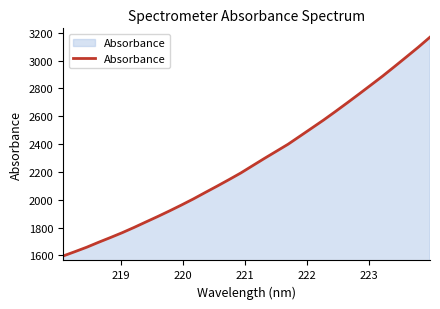

What is the difference between the maximum and minimum values?

1573.5